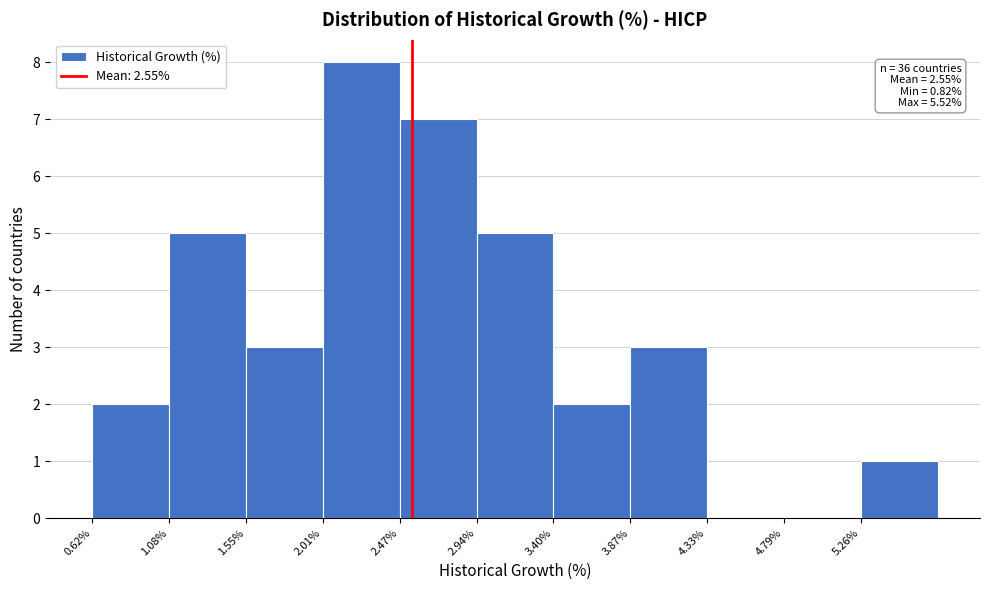

Over which range of the x-axis is the bar tallest?

2.00 to 2.45